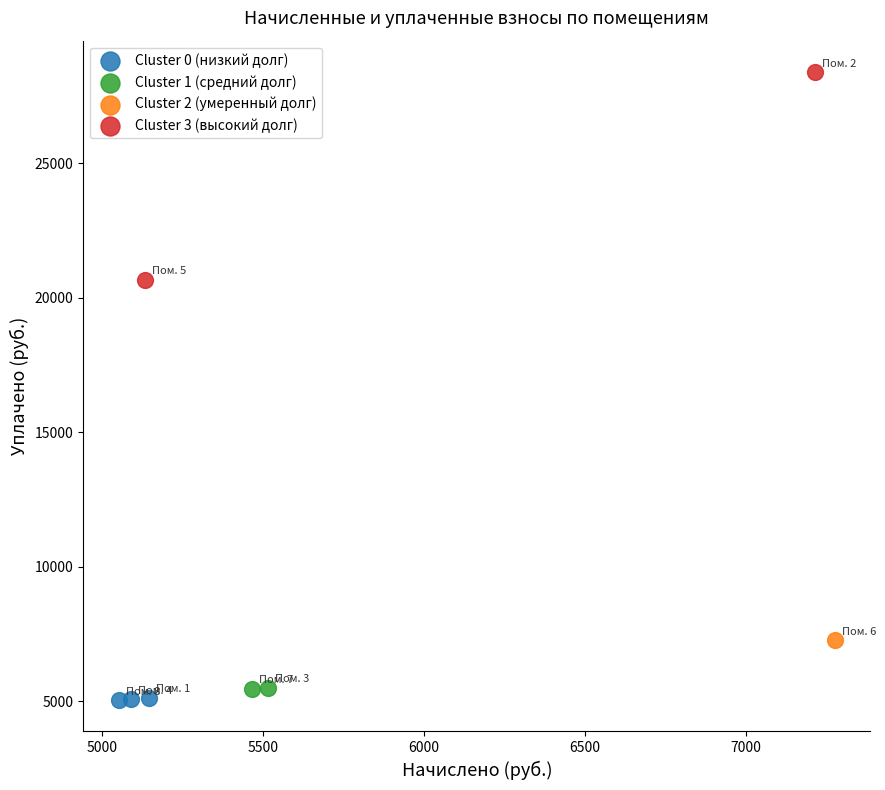

Which series reaches the maximum Y coordinate?

Cluster 3 (высокий долг)